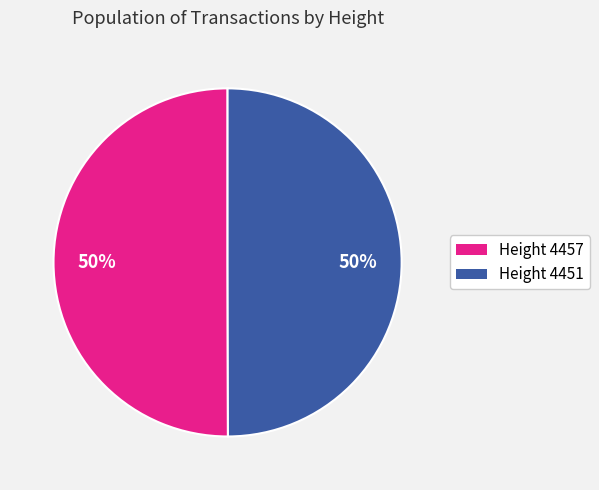

To the nearest percent, what is the average slice percentage?

50%